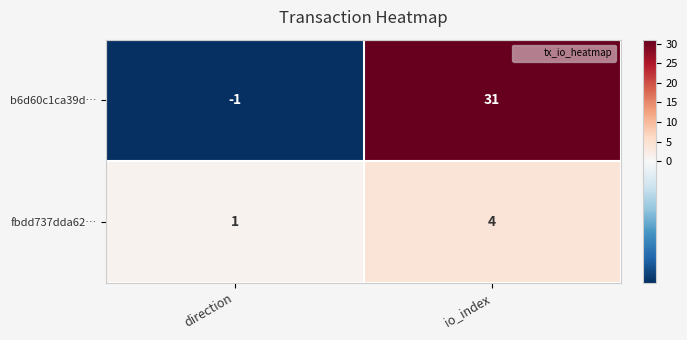

List the series in order of their peak value, highest first.

b6d60c1ca39d…, fbdd737dda62…